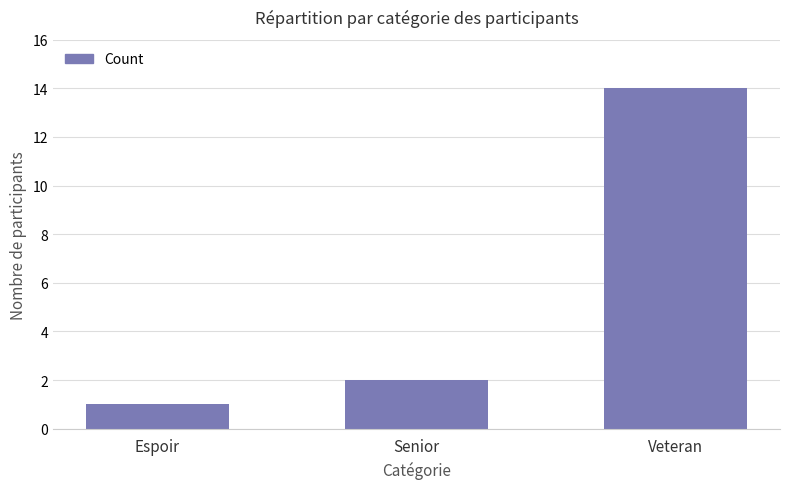

How many values are below 2?

1